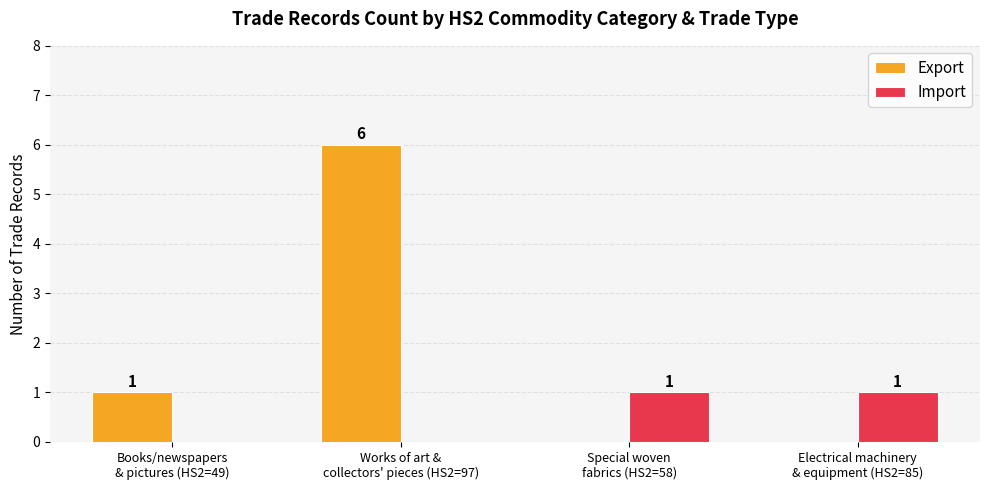

Are the bars horizontal?

No